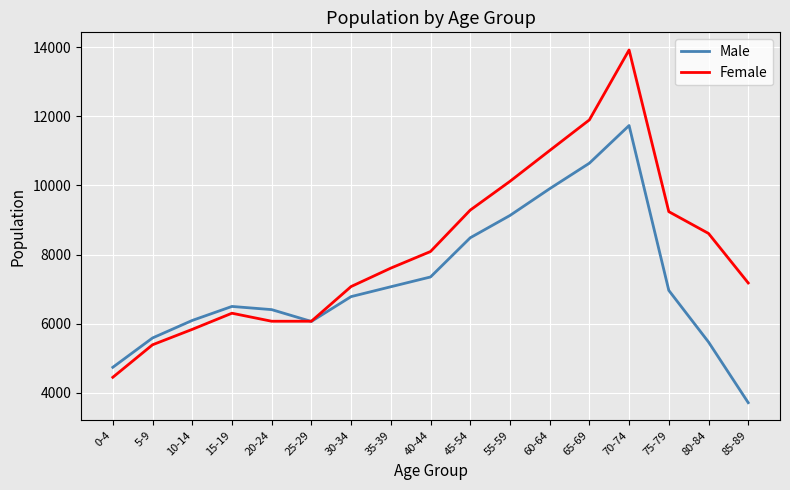

What is the difference between the highest and lowest values at 55-59?

987